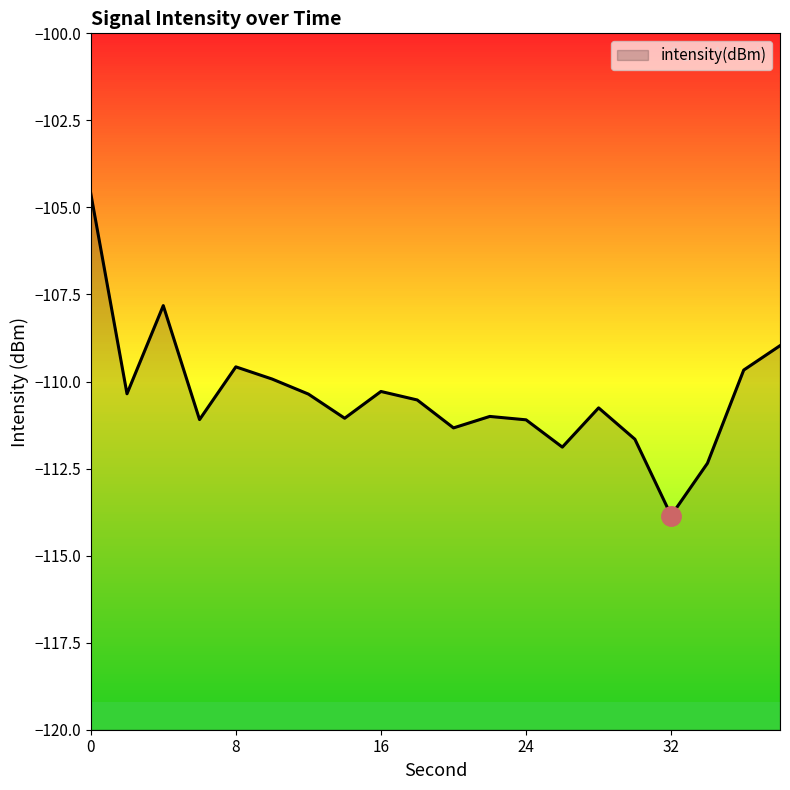

What is the approximate value at 12?

-110.4